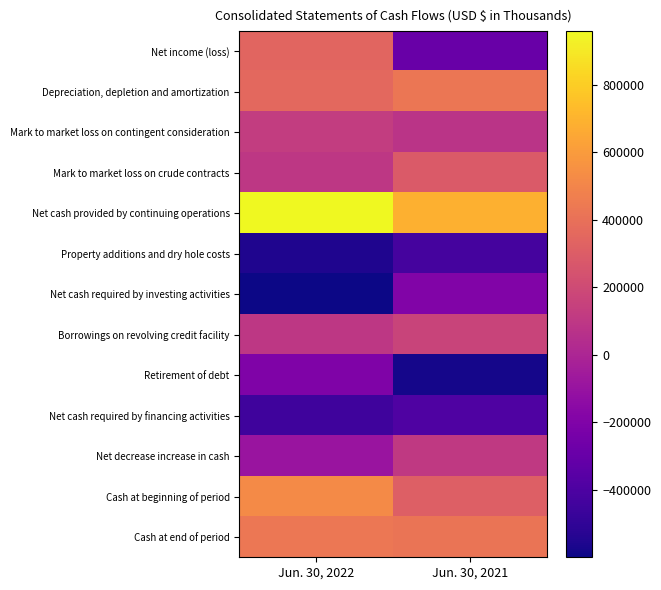

What is the spread (max minus min) of values at Jun. 30, 2021?

1262640